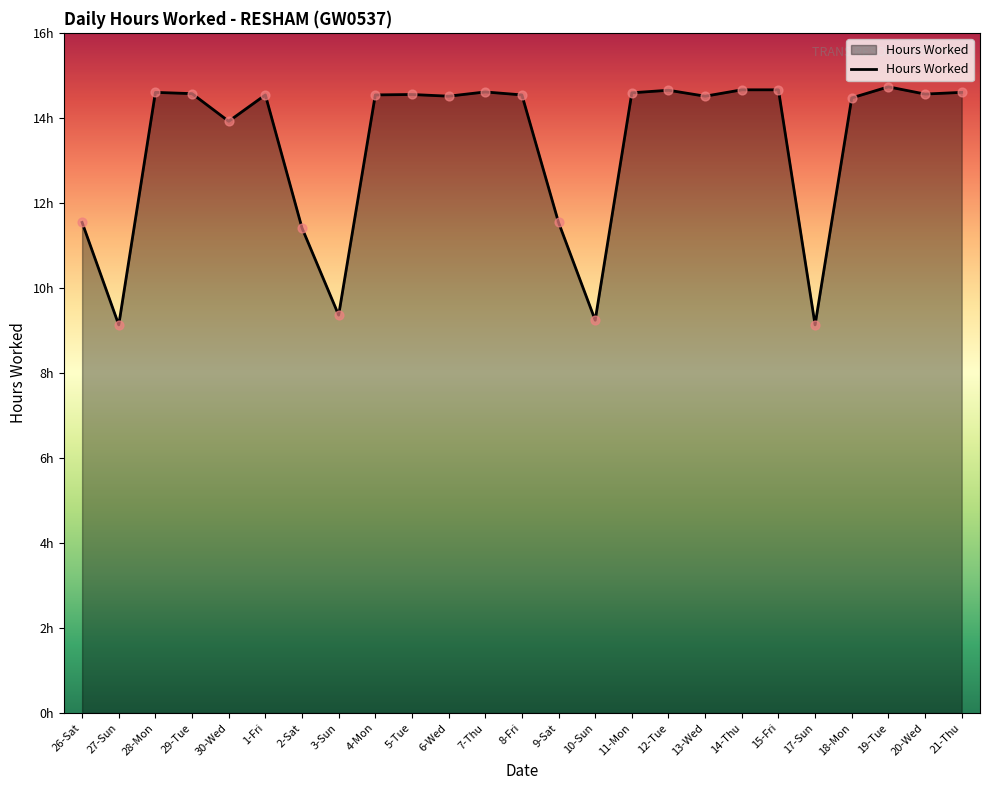

Which has a higher value, 13-Wed or 3-Sun?

13-Wed